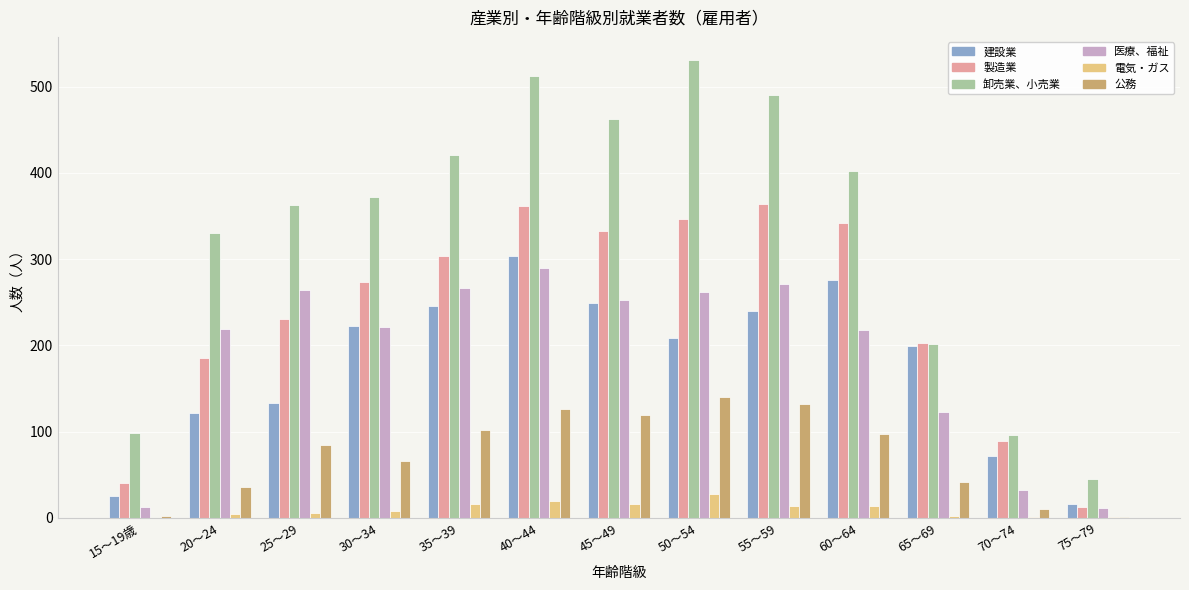

How many series are shown in this chart?

6